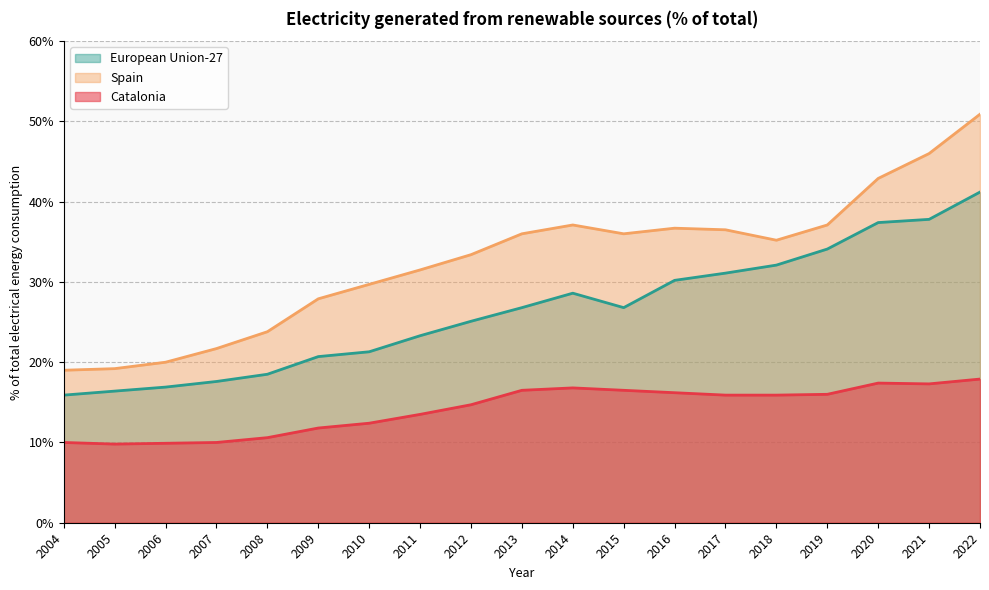

Which series has the largest range (max minus min)?

Spain